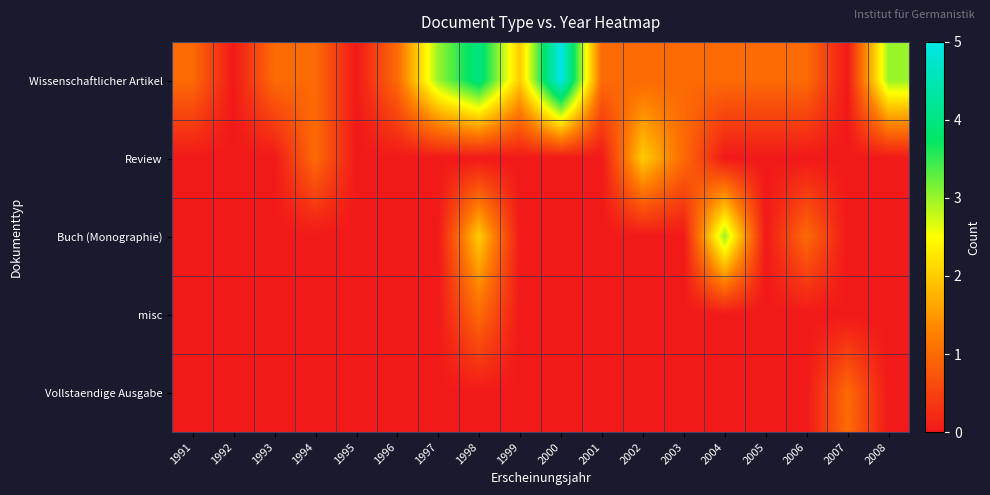

Which has a higher value, 2003 or 1991?

2003